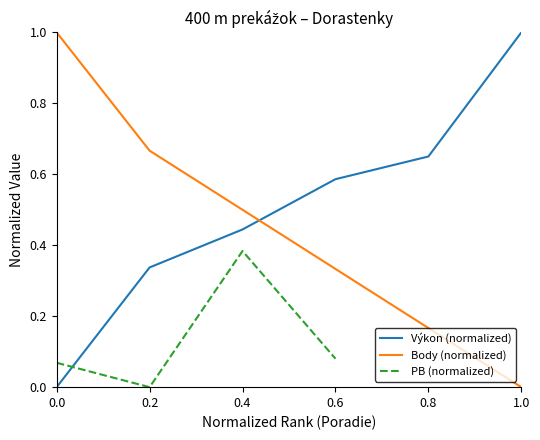

What position from the left is 0.8?

5